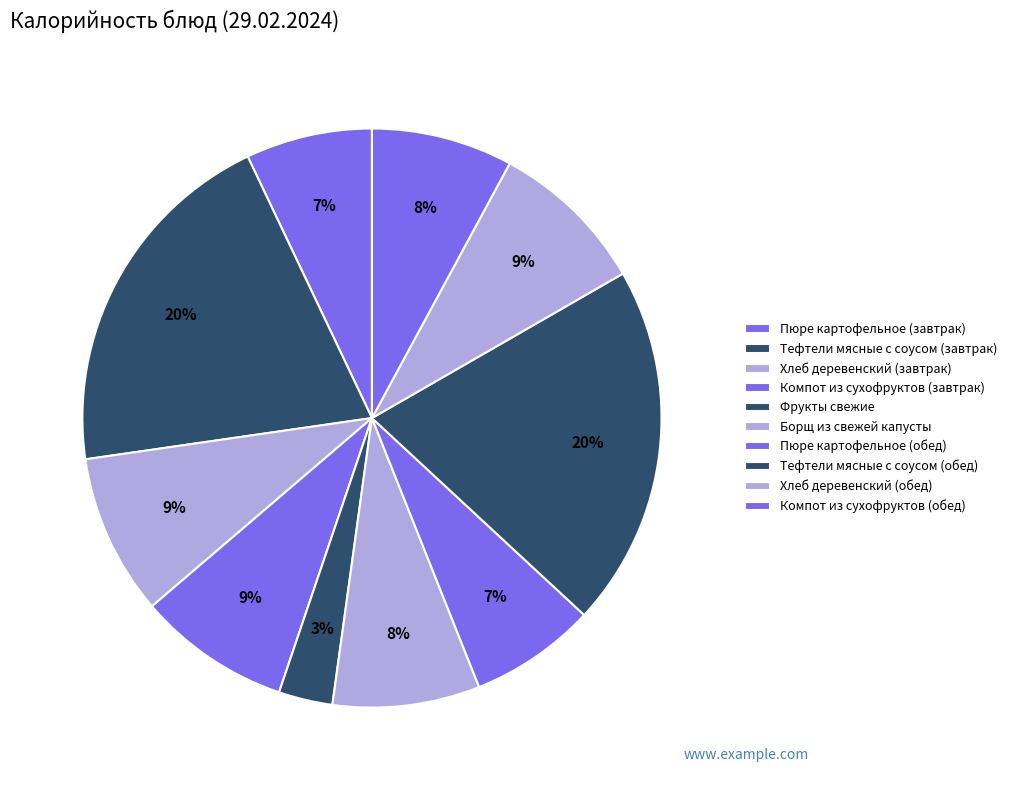

How many segments does this pie chart have?

10